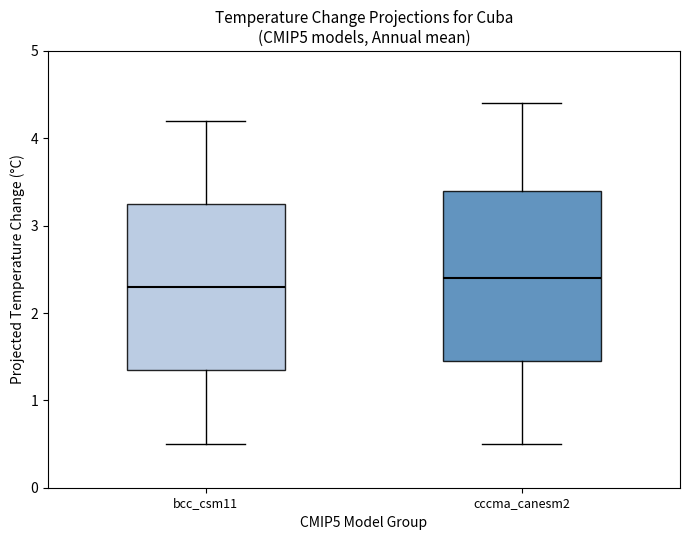

Reading left to right, read every box against the y-axis: the position of its median line, the range the box covers, and the ends of its whiskers. The values are not printed on the chart, so give them approximately, as read against the axis.

bcc_csm11: median 2.3, box 1.4 to 3.3, whiskers 0.5 to 4.2
cccma_canesm2: median 2.4, box 1.5 to 3.4, whiskers 0.5 to 4.4